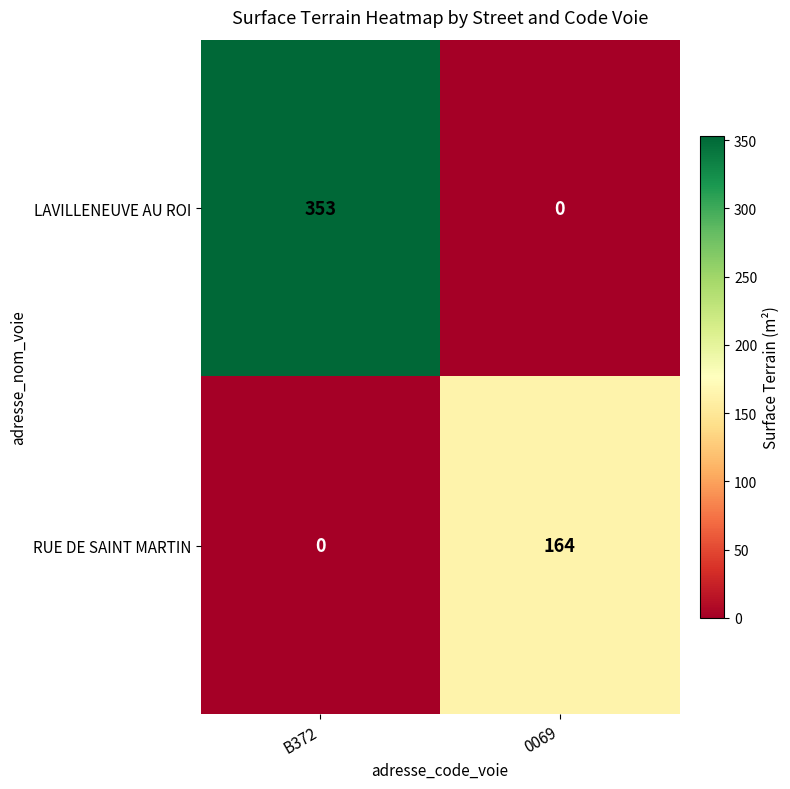

The value of RUE DE SAINT MARTIN at 0069 is 164. True or false?

True